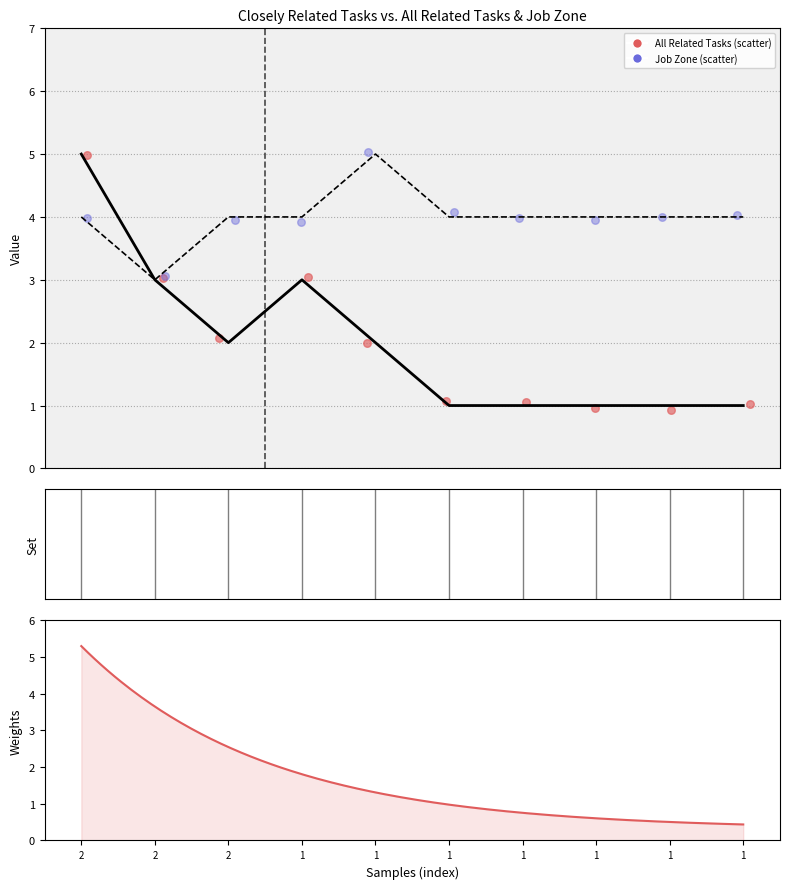

Which series reaches the maximum Y coordinate?

All Related Tasks